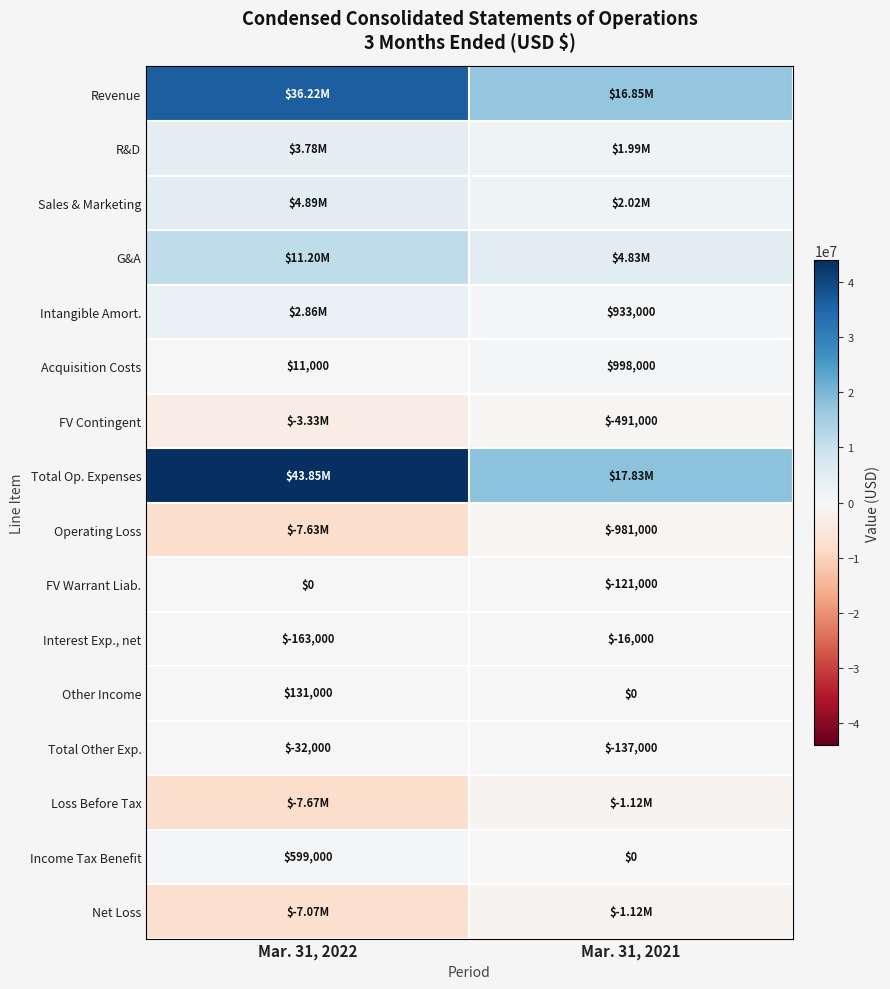

What is the sum of the Income Tax Benefit values at Mar. 31, 2021 and Mar. 31, 2022?

599000